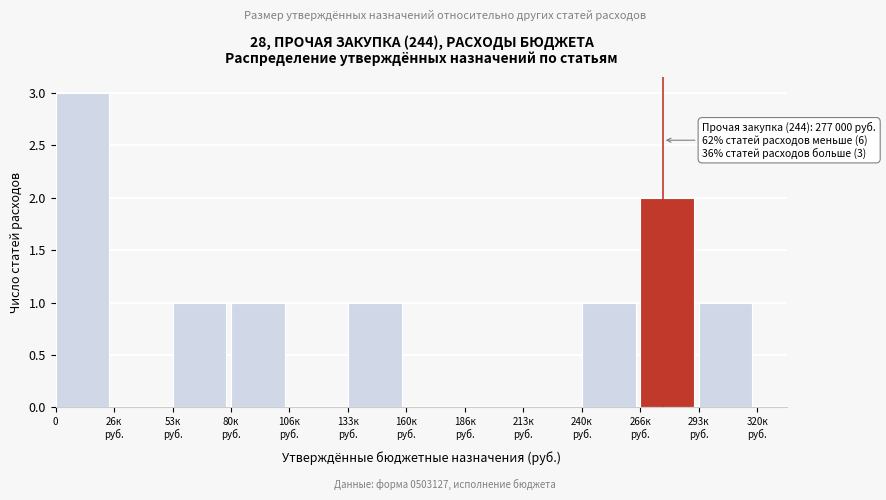

What is the greatest value displayed?

3